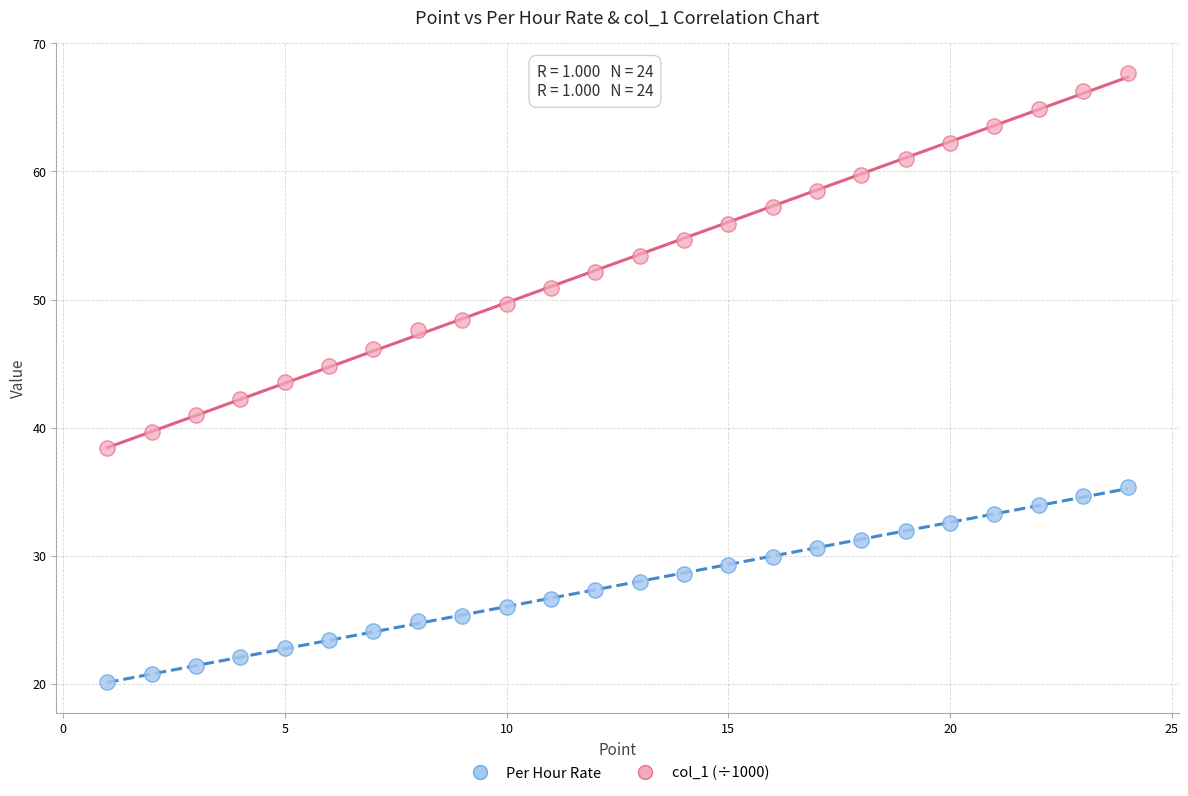

What are all the series names shown in the legend?

Per Hour Rate, col_1 (÷1000)